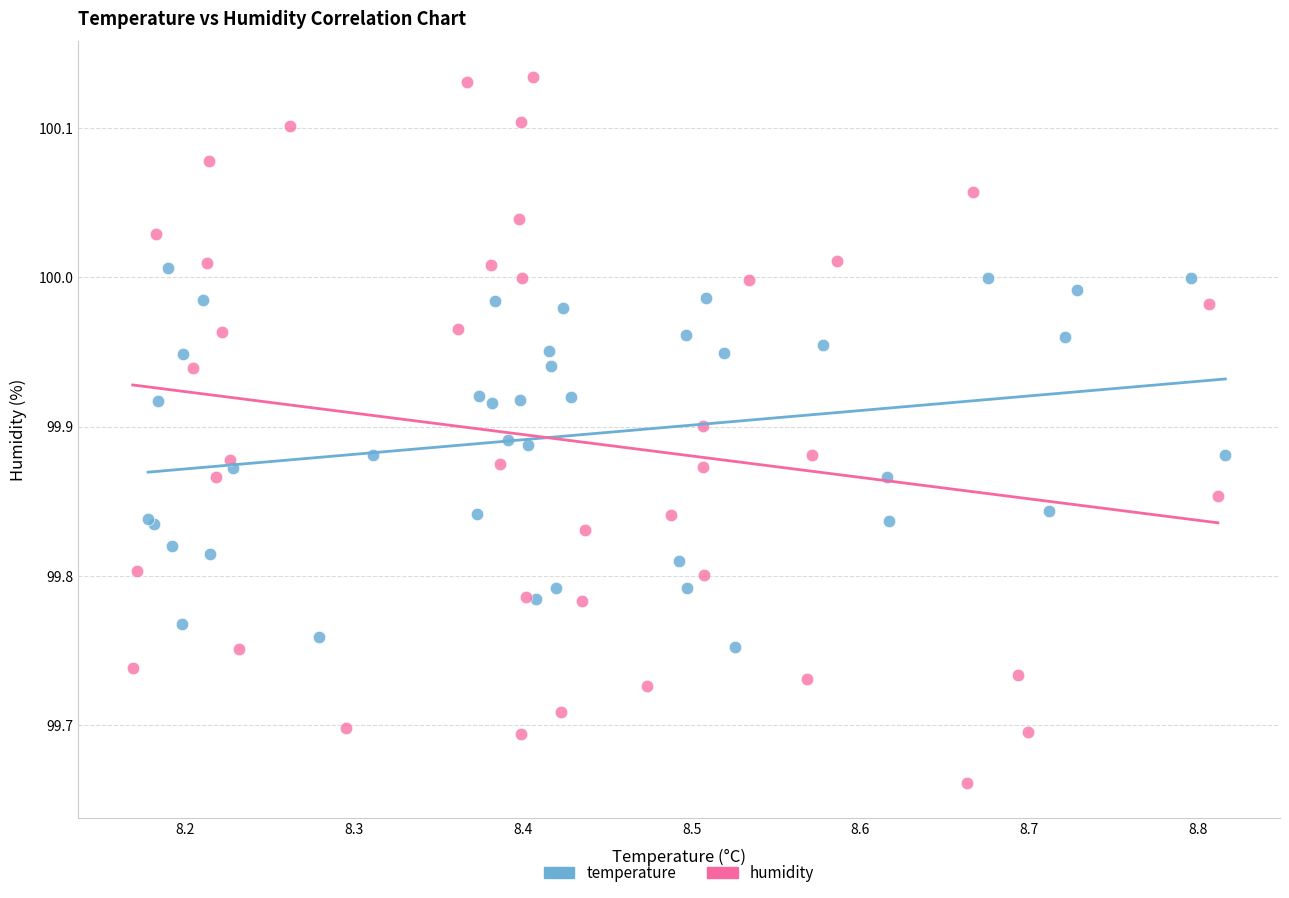

Which series has the widest spread of Y values?

humidity